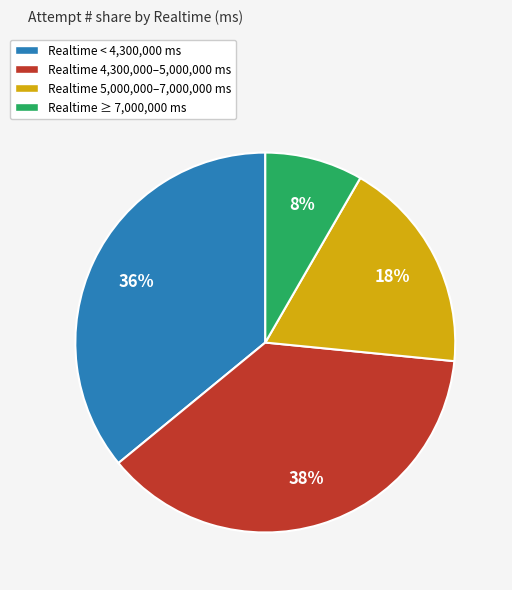

To the nearest percent, what portion does Realtime 5,000,000–7,000,000 ms represent?

18%